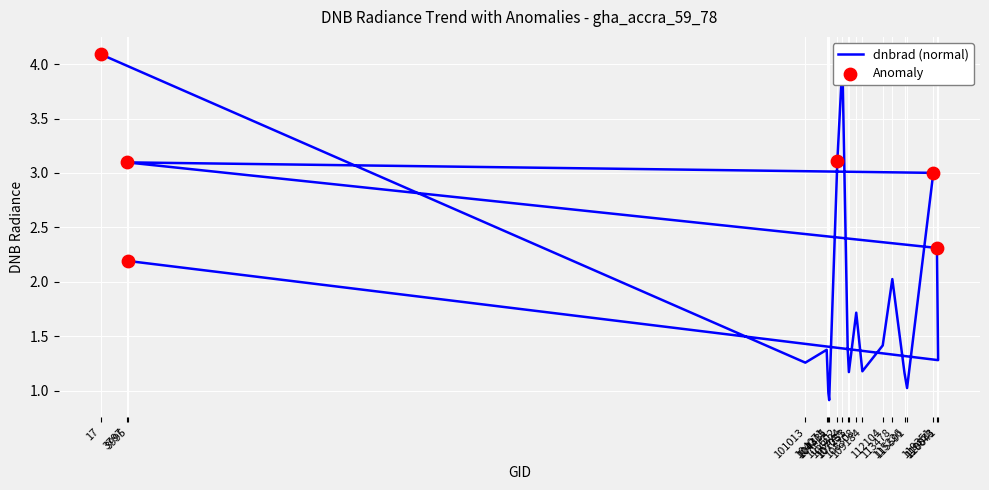

What is the change in value from 104315 to 107253?

+0.2